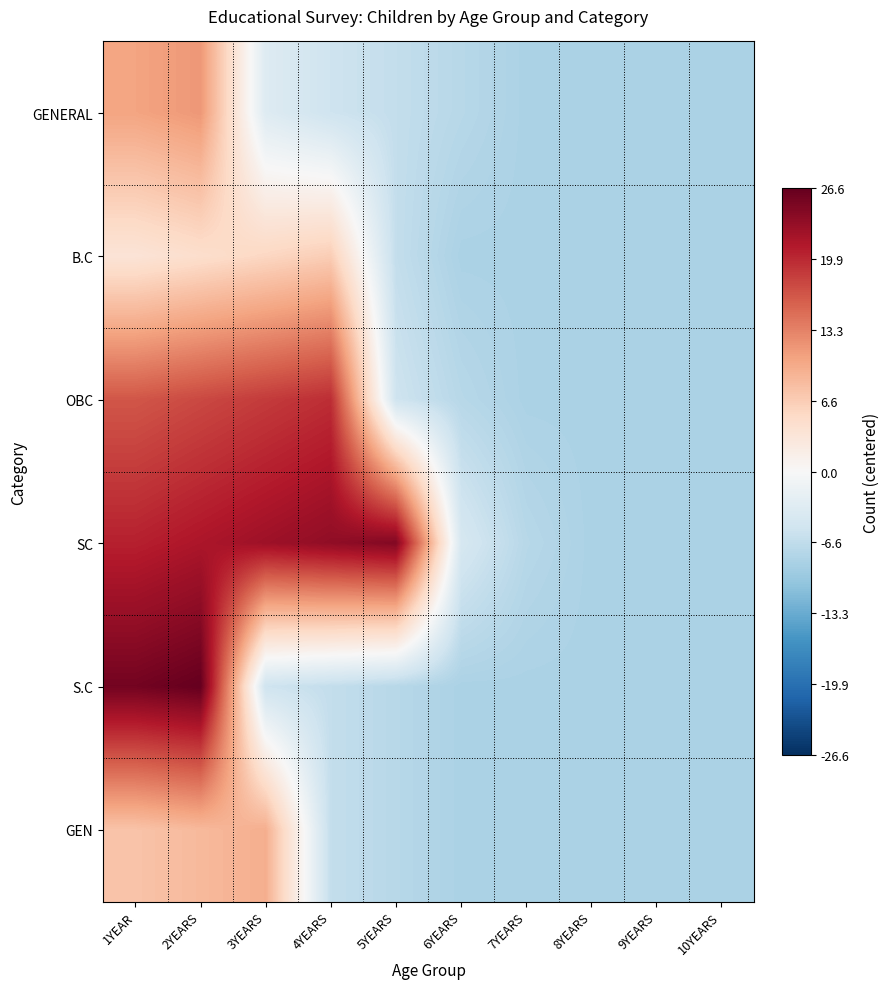

Which series changed the most between 4YEARS and 10YEARS?

SC